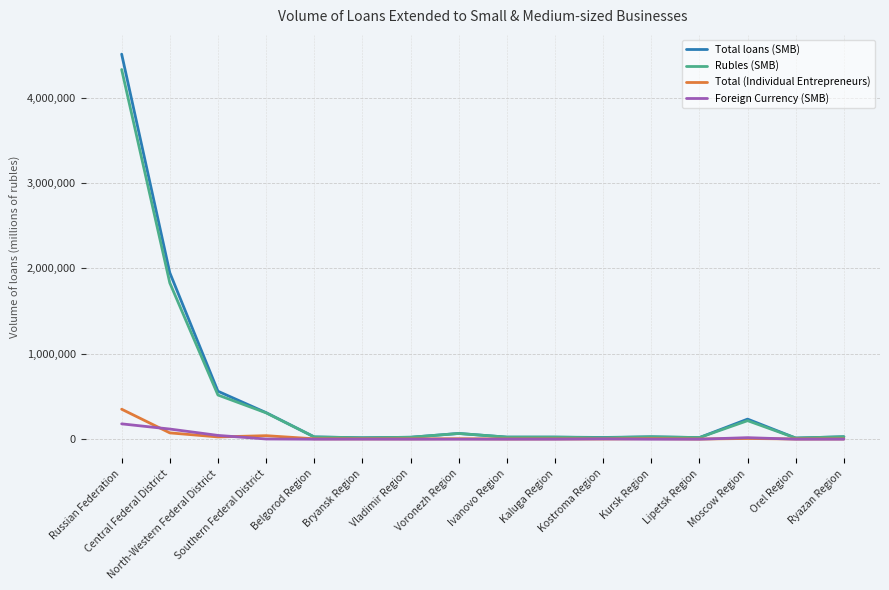

True or false: Foreign Currency (SMB) has a value of 3331 at Kostroma Region.

True